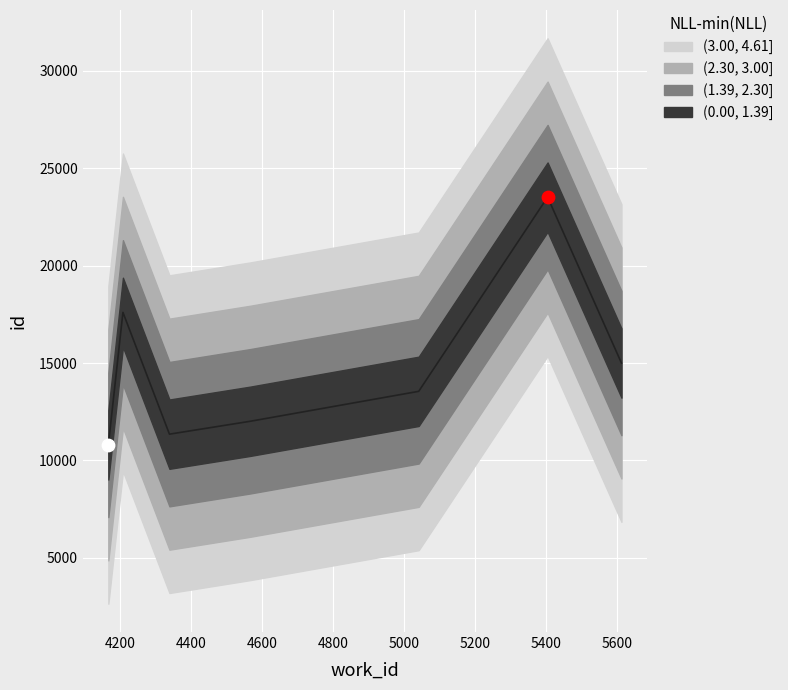

What is the change in value from 4167 to 5612?

+4205